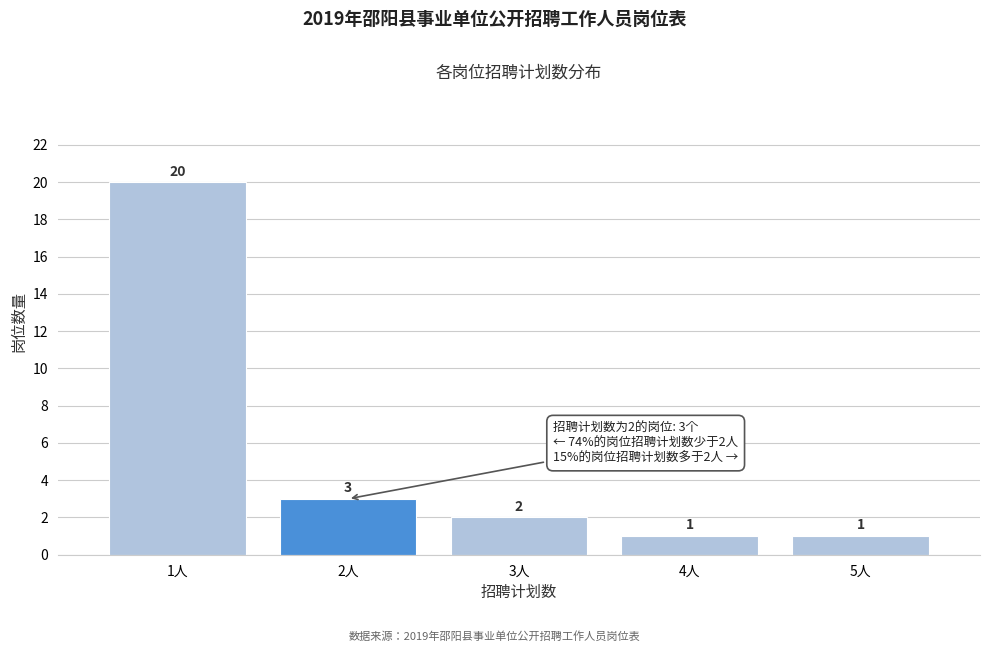

Reading left to right, list all the values displayed in this chart.

1人=20	2人=3	3人=2	4人=1	5人=1